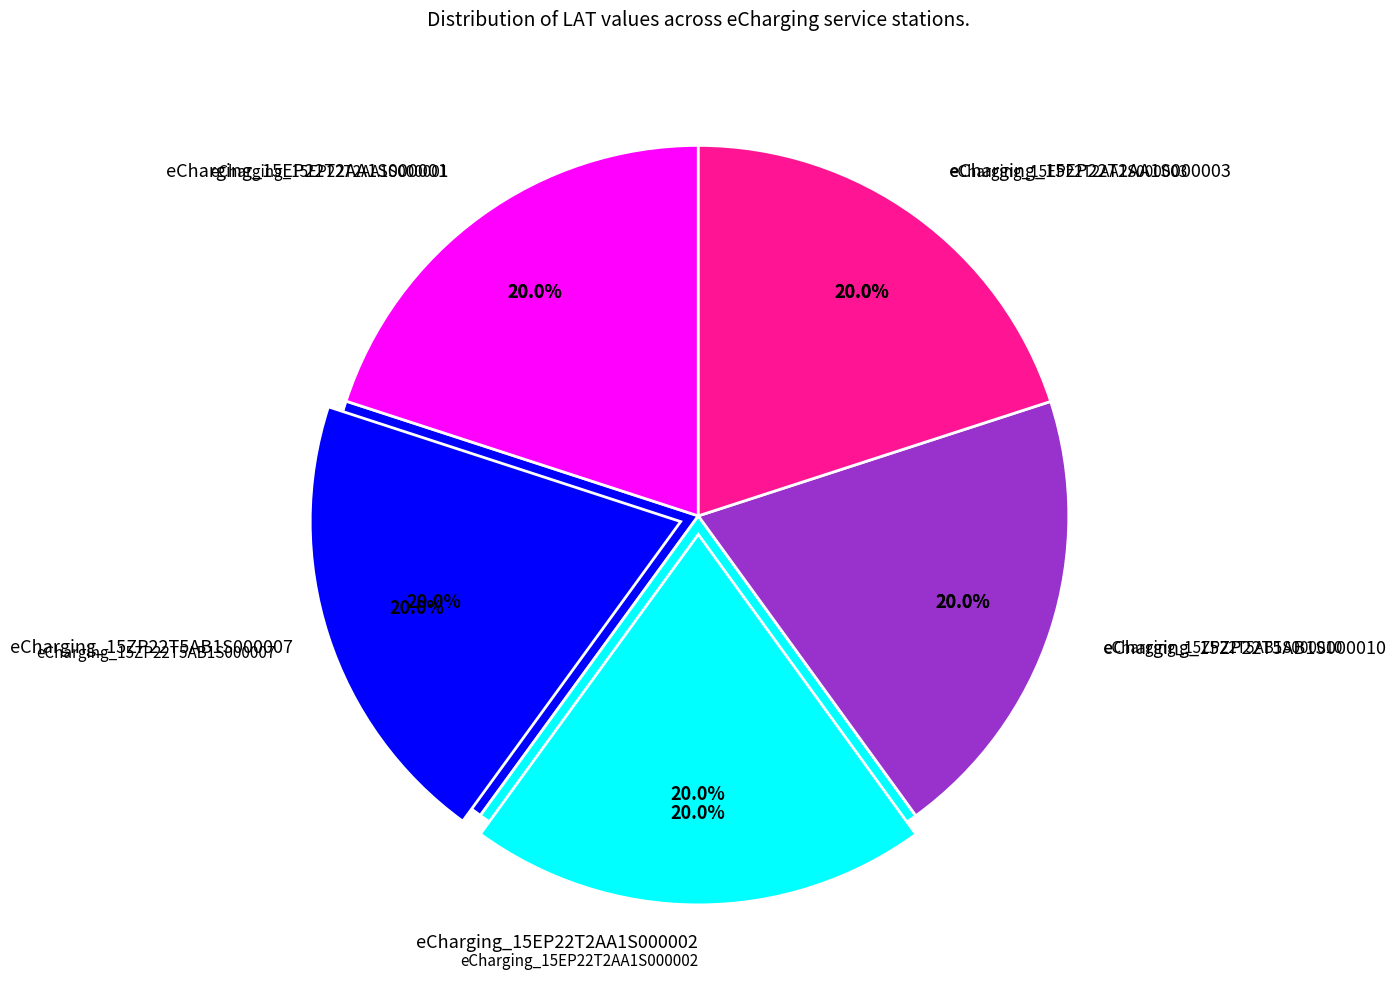

Approximately how many times larger is the value at eCharging_15EP22T2AA1S000003 compared to eCharging_15EP22T2AA1S000002?

1.0